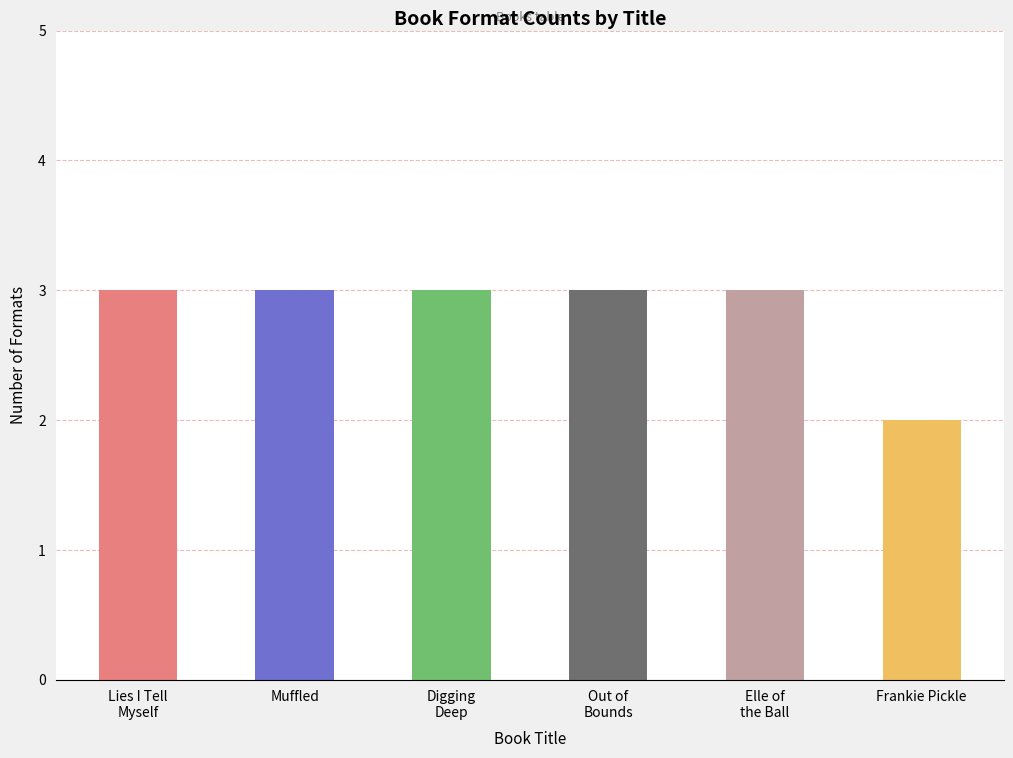

What is the sum of all values?

17